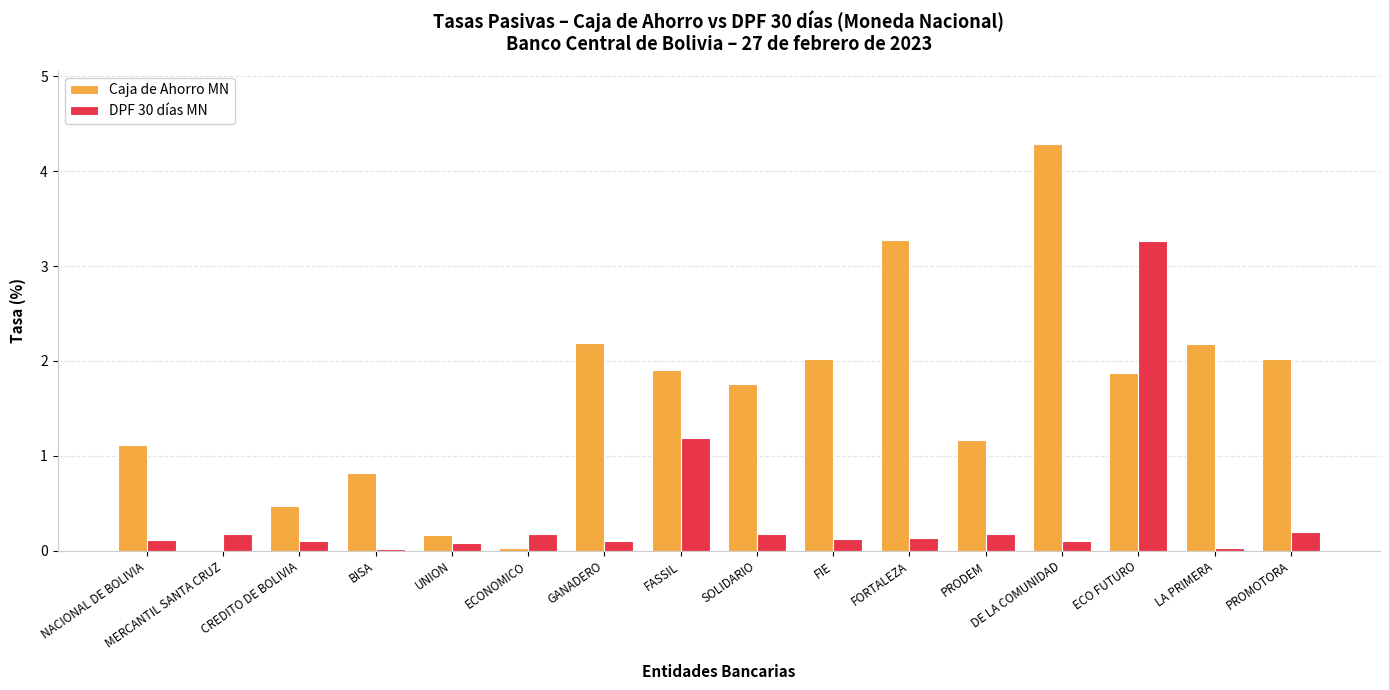

What is the average value of the DPF 30 días MN series?

0.4